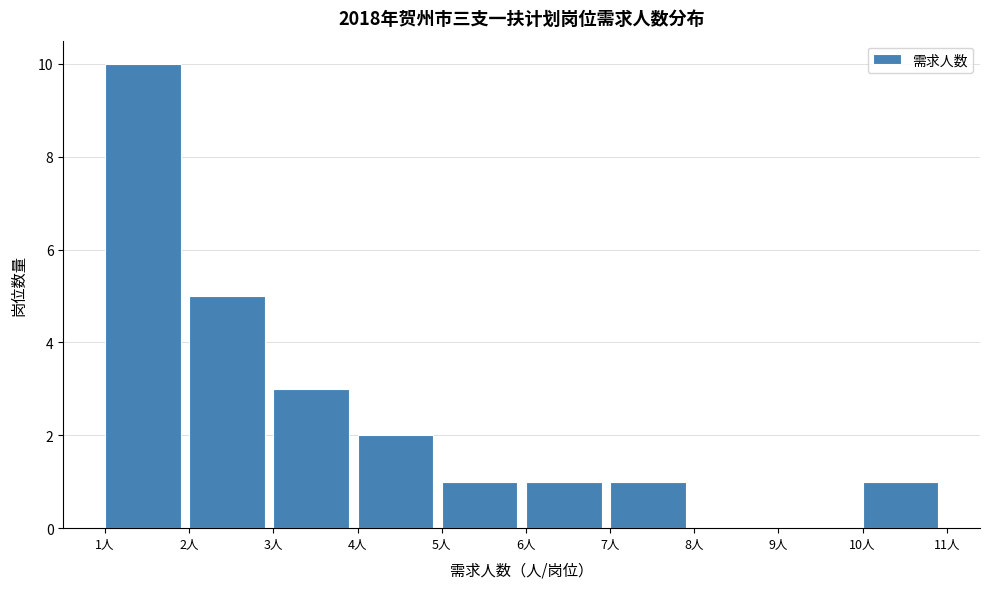

How tall is the bar that spans 10 to 11 on the x-axis? The values are not printed on the chart, so give them approximately, as read against the axis.

1